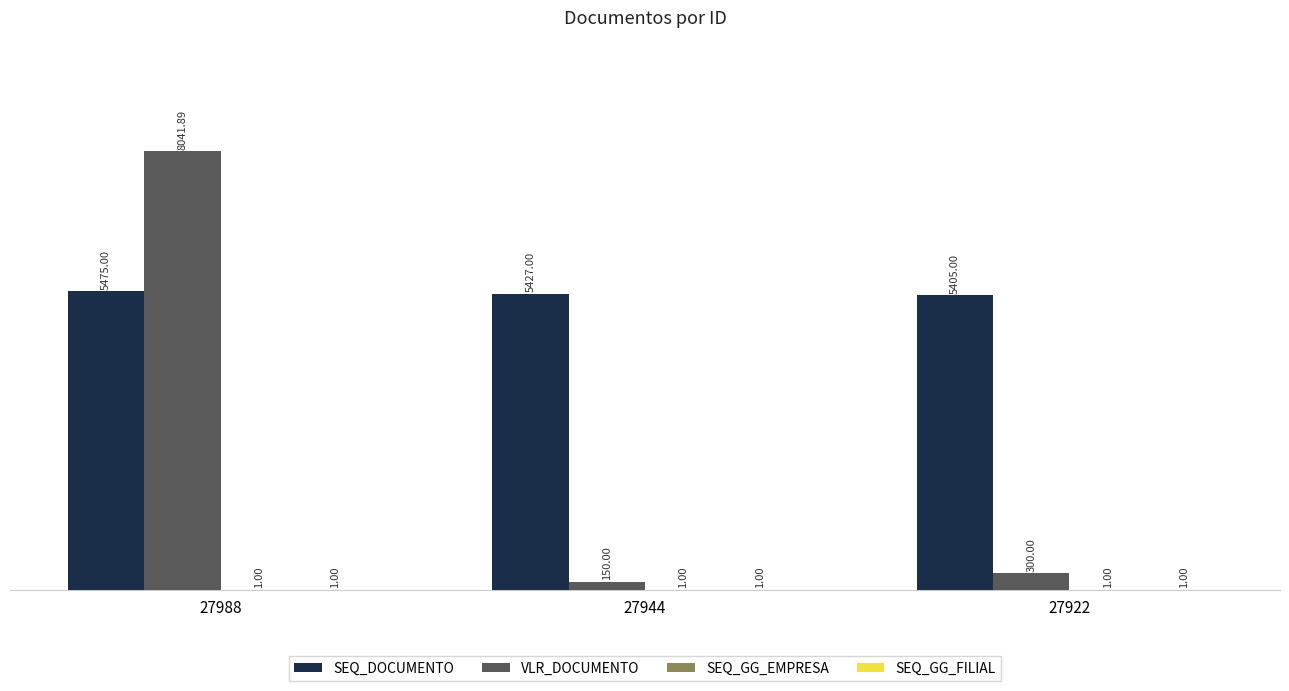

What is the sum of the SEQ_DOCUMENTO values at 27922 and 27944?

10832.0